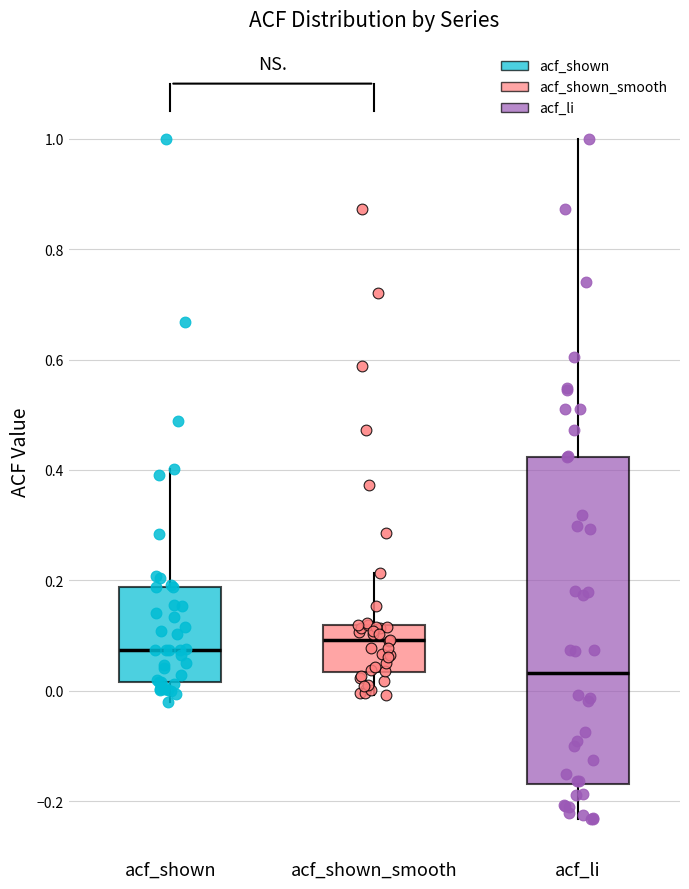

Which box has the lowest median line?

acf_li